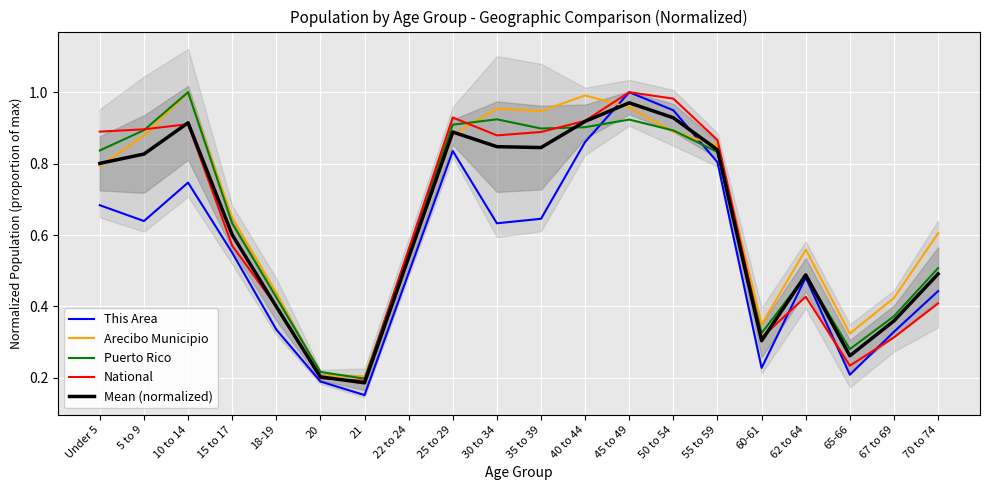

Reading left to right, what are all the values shown in this chart?

This Area: 0.7	0.6	0.7	0.6	0.3	0.2	0.2	0.5	0.8	0.6	0.6	0.9	1.0	0.9	0.8	0.2	0.5	0.2	0.3	0.4
Arecibo Municipio: 0.8	0.9	1.0	0.6	0.4	0.2	0.2	0.5	0.9	1.0	0.9	1.0	1.0	0.9	0.9	0.3	0.6	0.3	0.4	0.6
Puerto Rico: 0.8	0.9	1.0	0.6	0.4	0.2	0.2	0.6	0.9	0.9	0.9	0.9	0.9	0.9	0.8	0.3	0.5	0.3	0.4	0.5
National: 0.9	0.9	0.9	0.6	0.4	0.2	0.2	0.6	0.9	0.9	0.9	0.9	1.0	1.0	0.9	0.3	0.4	0.2	0.3	0.4
Mean (normalized): 0.8	0.8	0.9	0.6	0.4	0.2	0.2	0.5	0.9	0.8	0.8	0.9	1.0	0.9	0.8	0.3	0.5	0.3	0.4	0.5